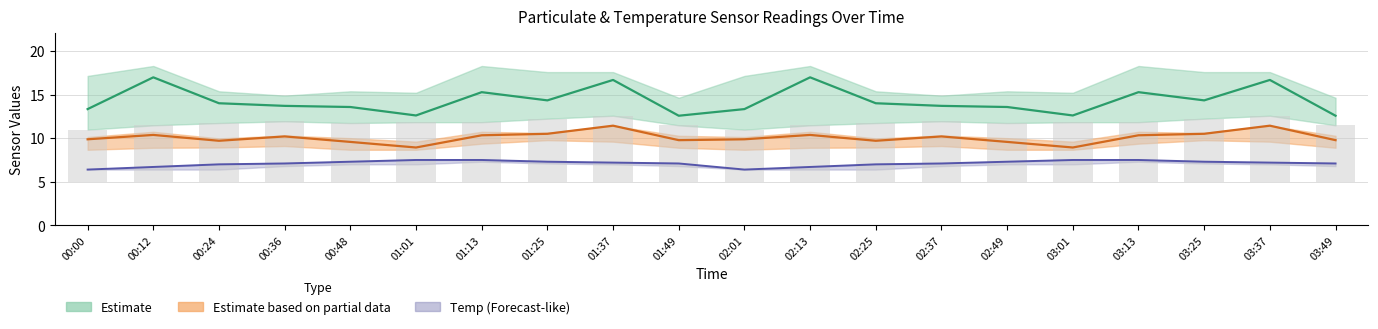

How many series are shown in this chart?

4